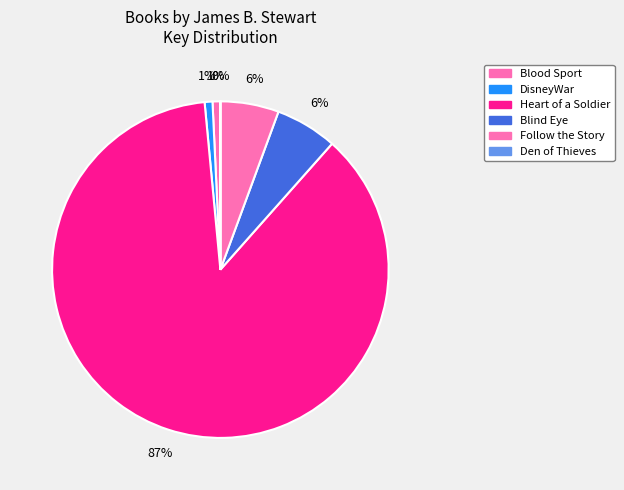

Does Heart of a Soldier represent more than half of the total?

Yes